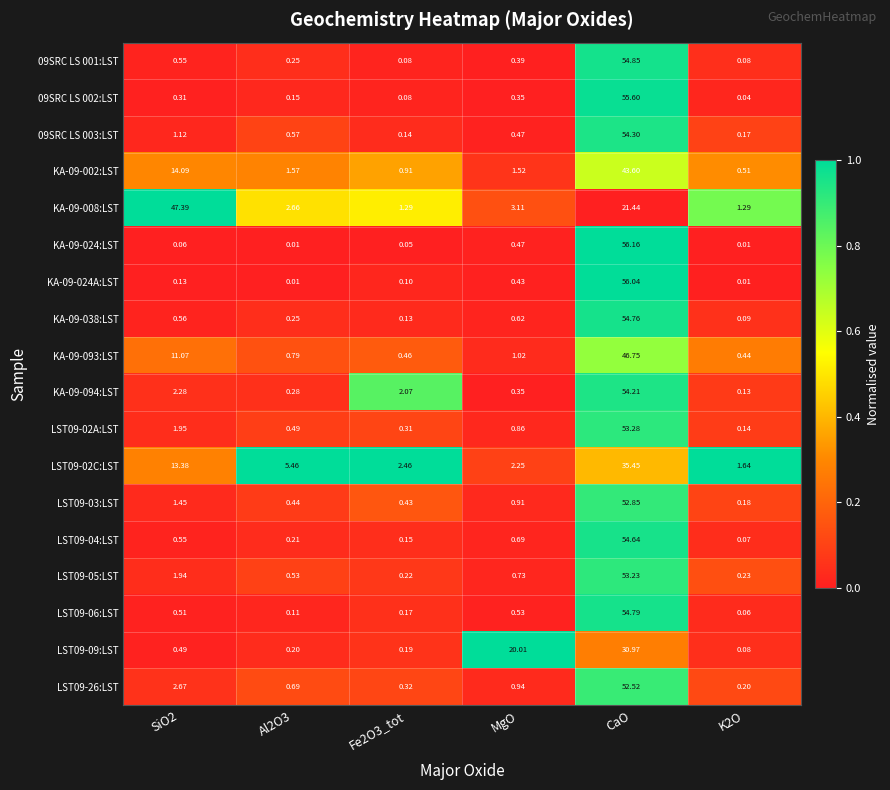

At which category is the sum across all series the highest?

CaO